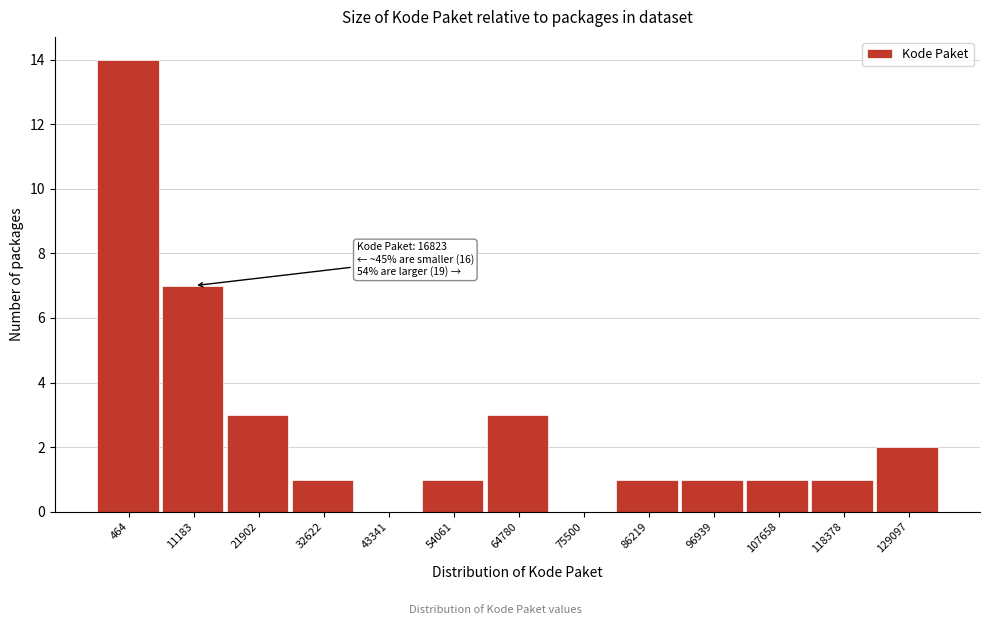

Reading right to left, list all the values displayed in this chart.

129097=2	118378=1	107658=1	96939=1	86219=1	75500=0	64780=3	54061=1	43341=0	32622=1	21902=3	11183=7	464=14